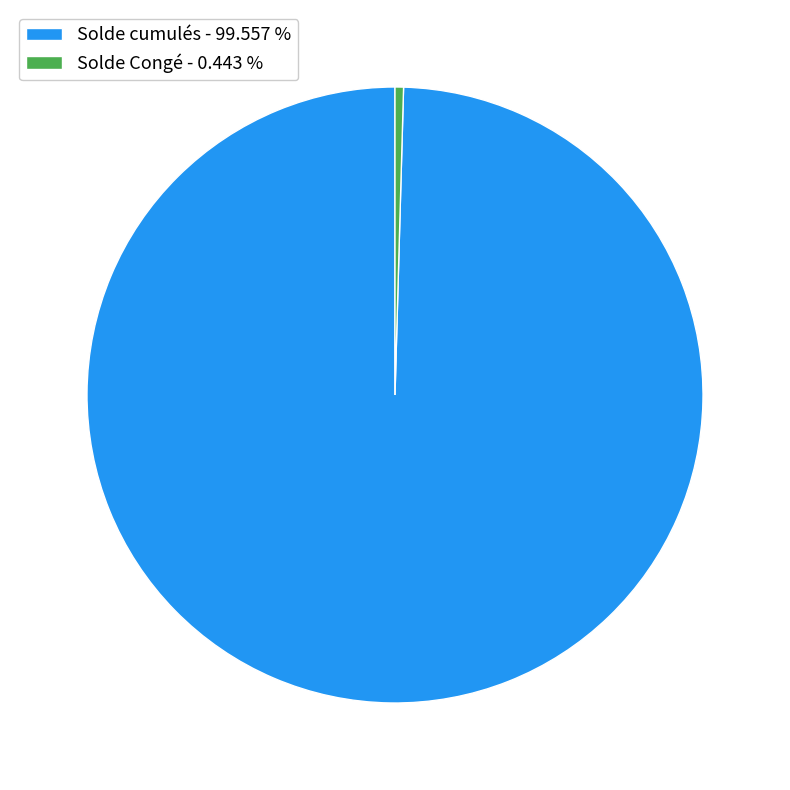

True or false: Solde Congé accounts for 0% of the total.

True